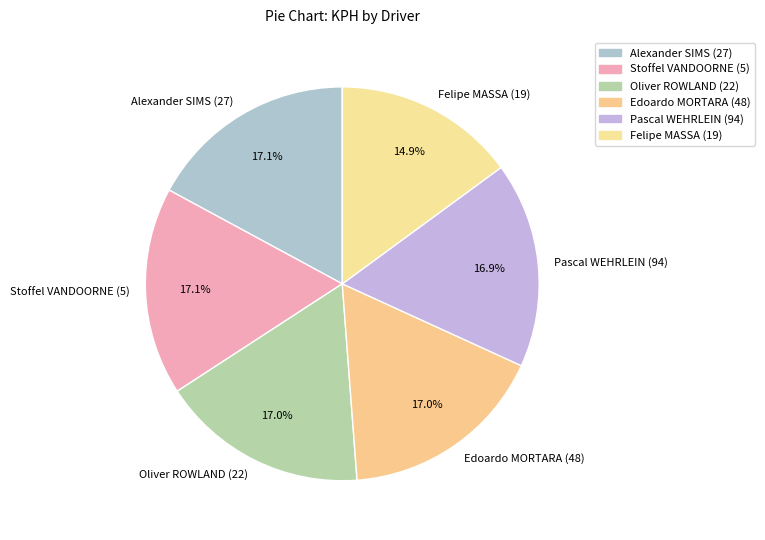

What is the total percentage of Stoffel VANDOORNE (5) and Alexander SIMS (27)?

34.2%